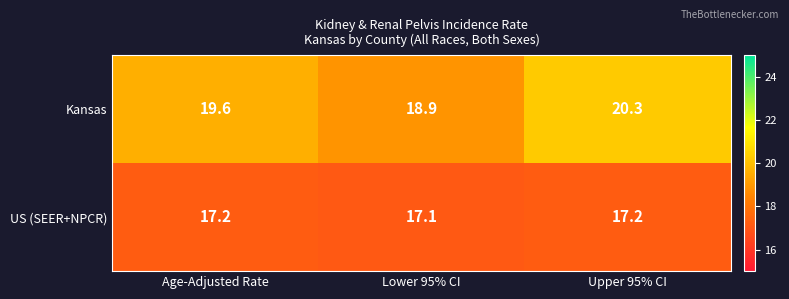

The US (SEER+NPCR) series shows 7.4 at Upper 95% CI. True or false?

False